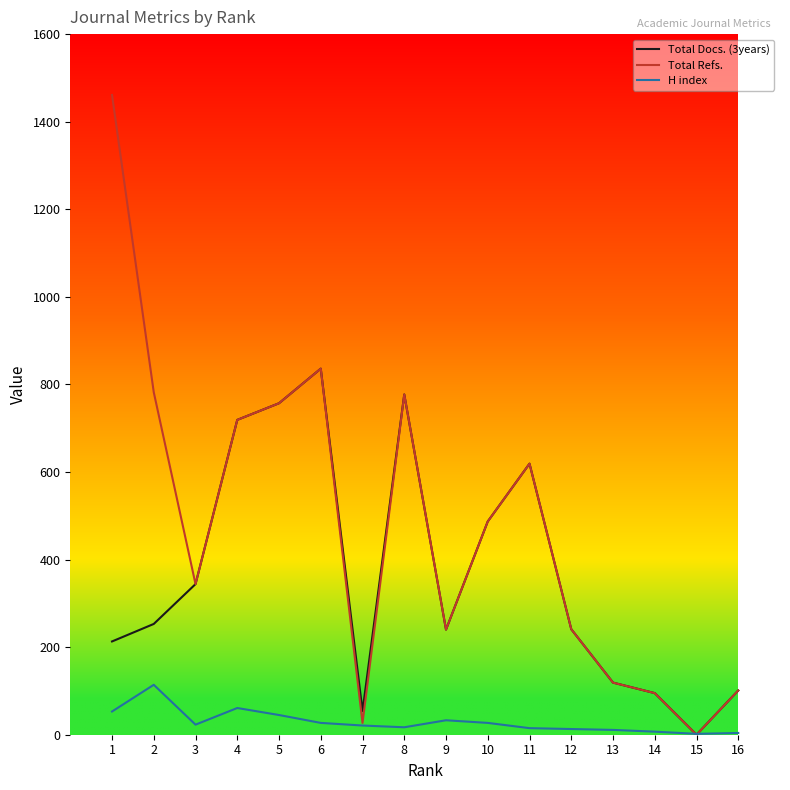

The value of Total Refs. at 15 is 845. True or false?

False